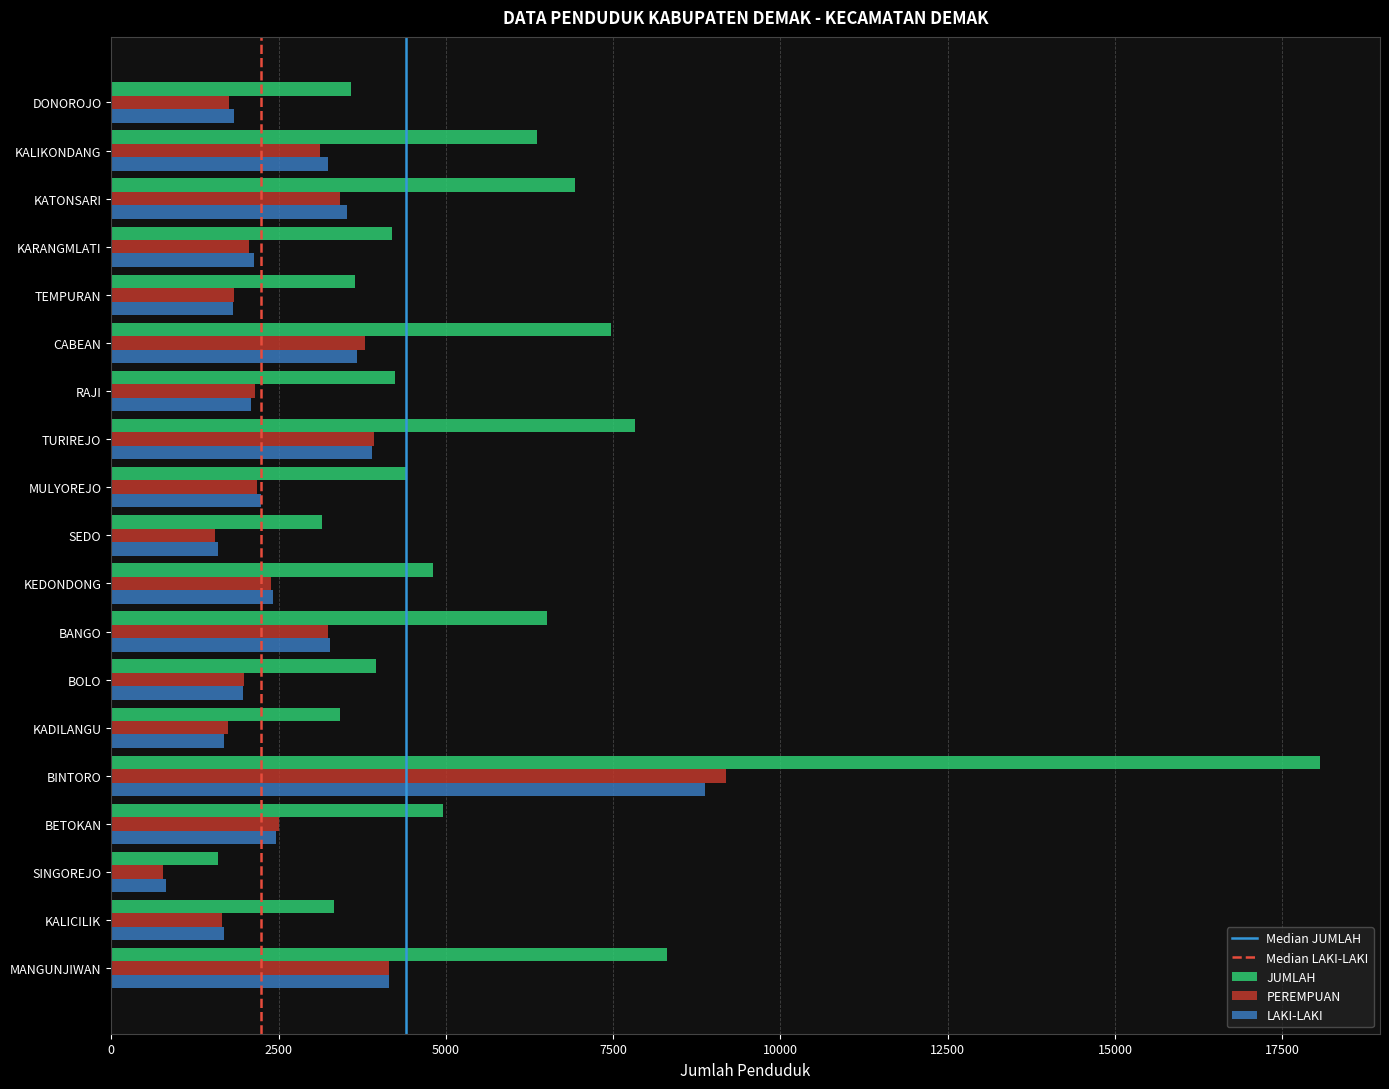

What is the difference between the second highest and minimum values in the JUMLAH series?

6711